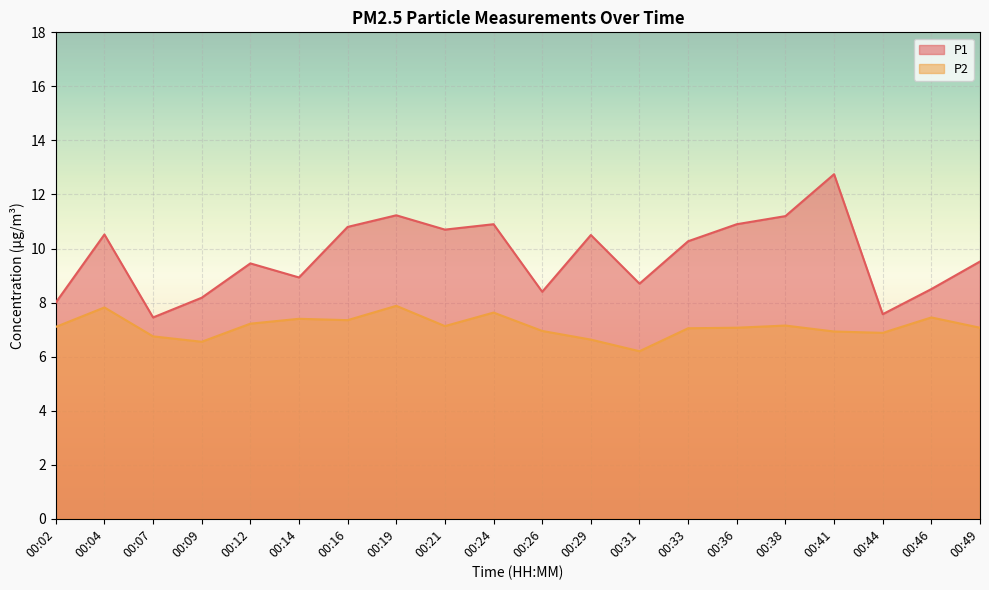

True or false: P2 and P1 cross at least once.

False